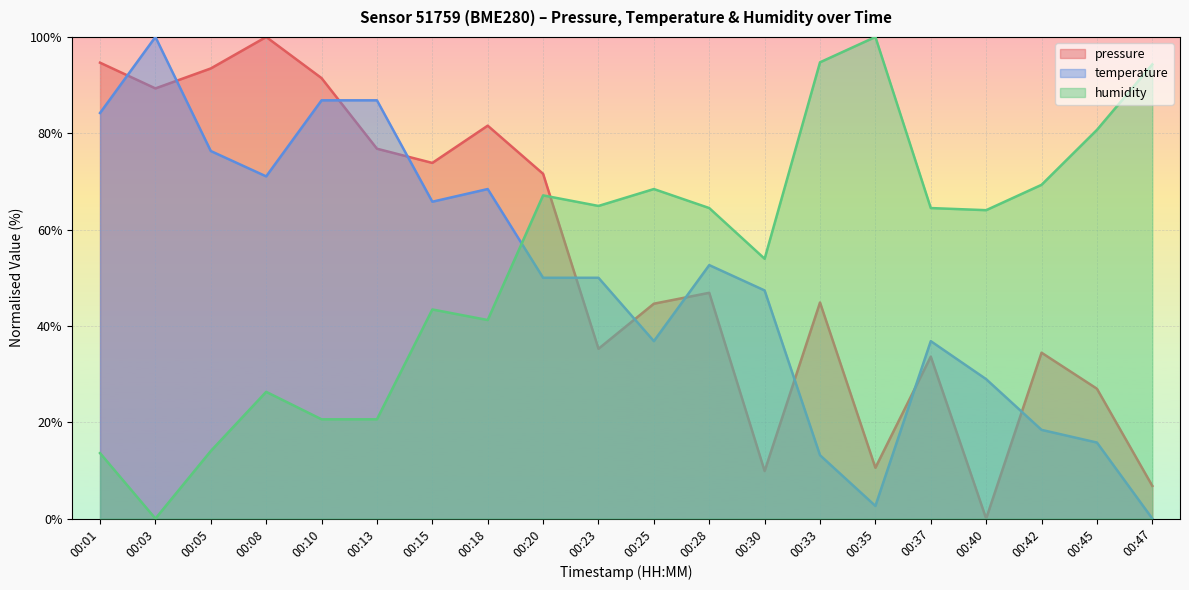

Is it true that pressure equals 81.6 at 00:18?

True